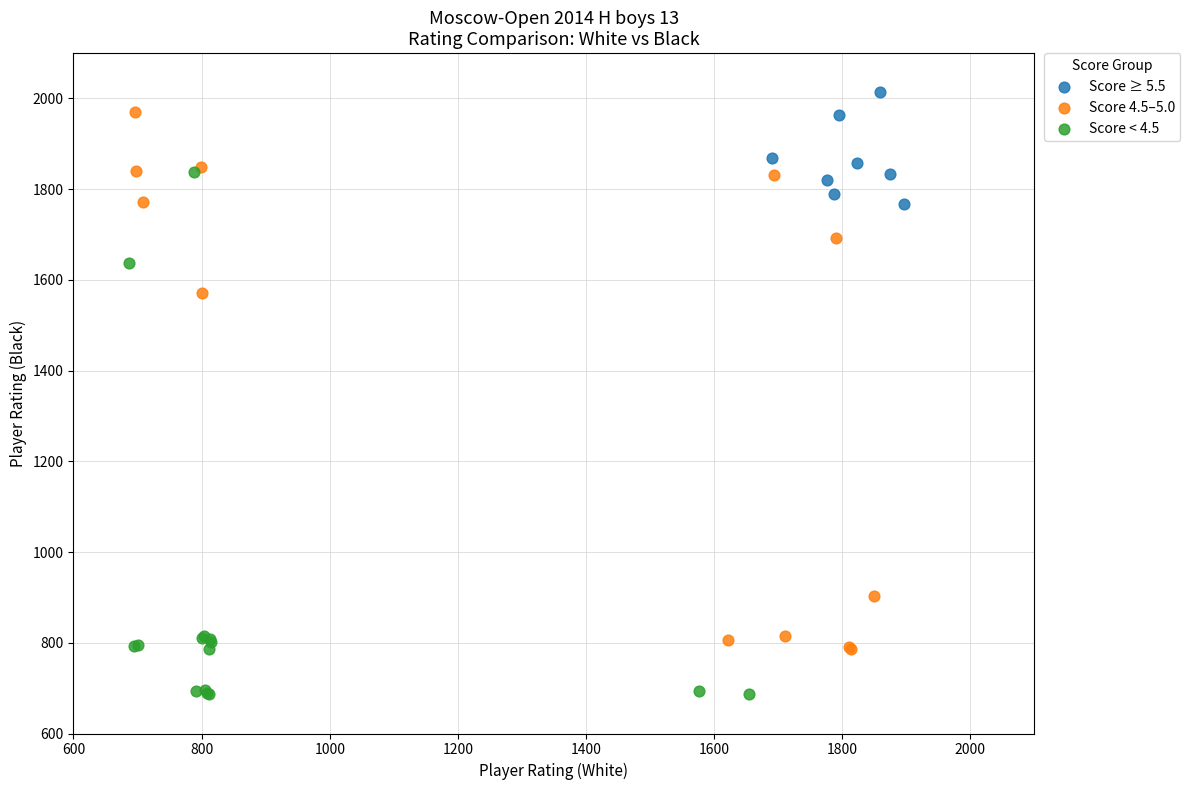

What are all the series names shown in the legend?

Score ≥ 5.5, Score 4.5–5.0, Score < 4.5